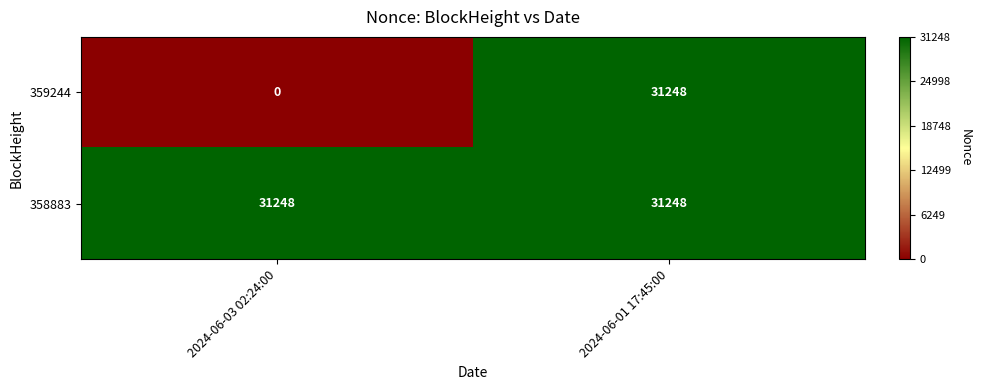

Rank the series by their average value, from lowest to highest.

359244, 358883